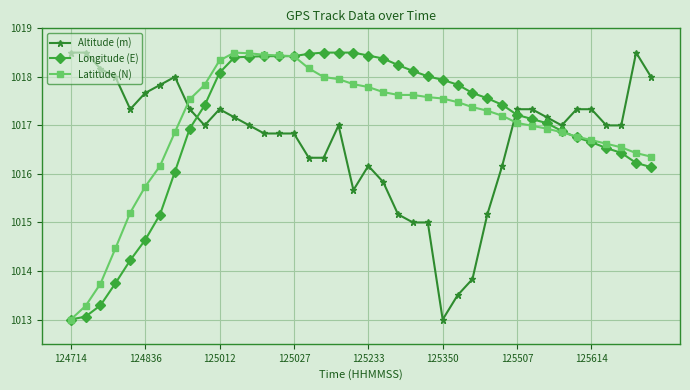

After their last crossing, which series has the higher values: Latitude (N) or Altitude (m)?

Altitude (m)